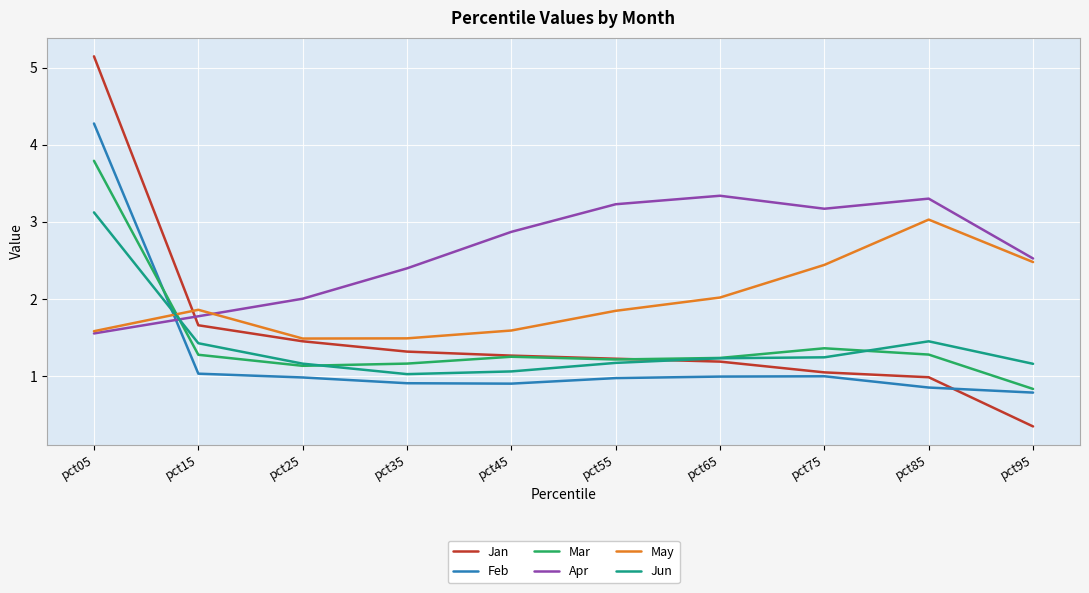

What is the smallest value displayed?

0.3